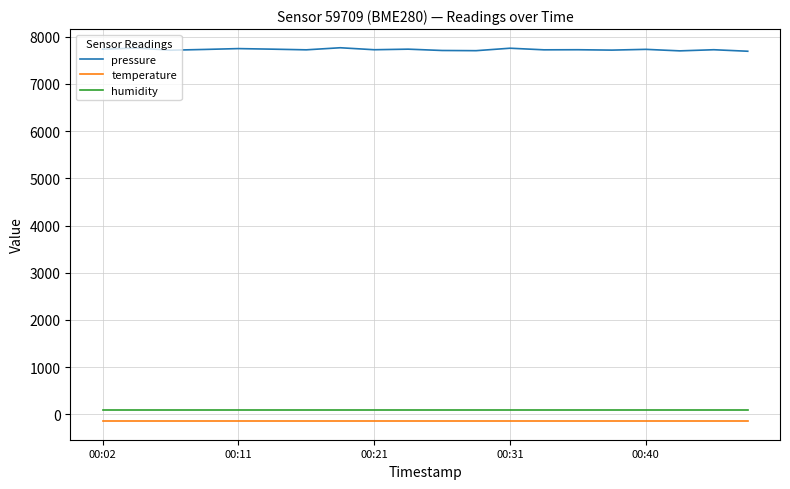

True or false: temperature and pressure cross at least once.

False